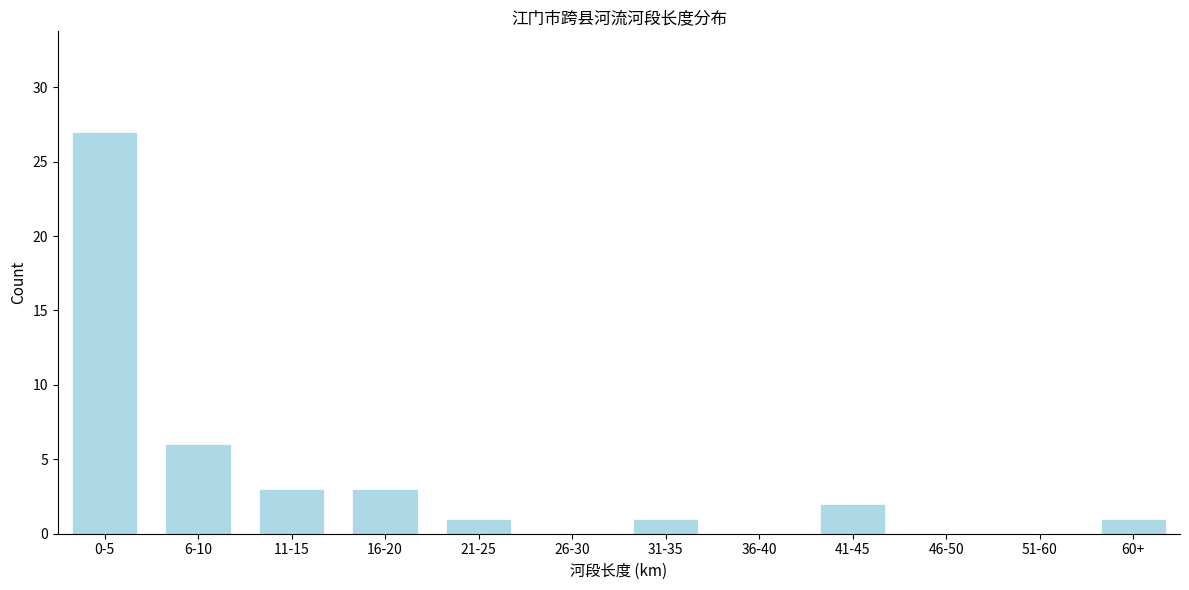

Reading left to right, extract all data points from this chart.

0-5=27	6-10=6	11-15=3	16-20=3	21-25=1	26-30=0	31-35=1	36-40=0	41-45=2	46-50=0	51-60=0	60+=1